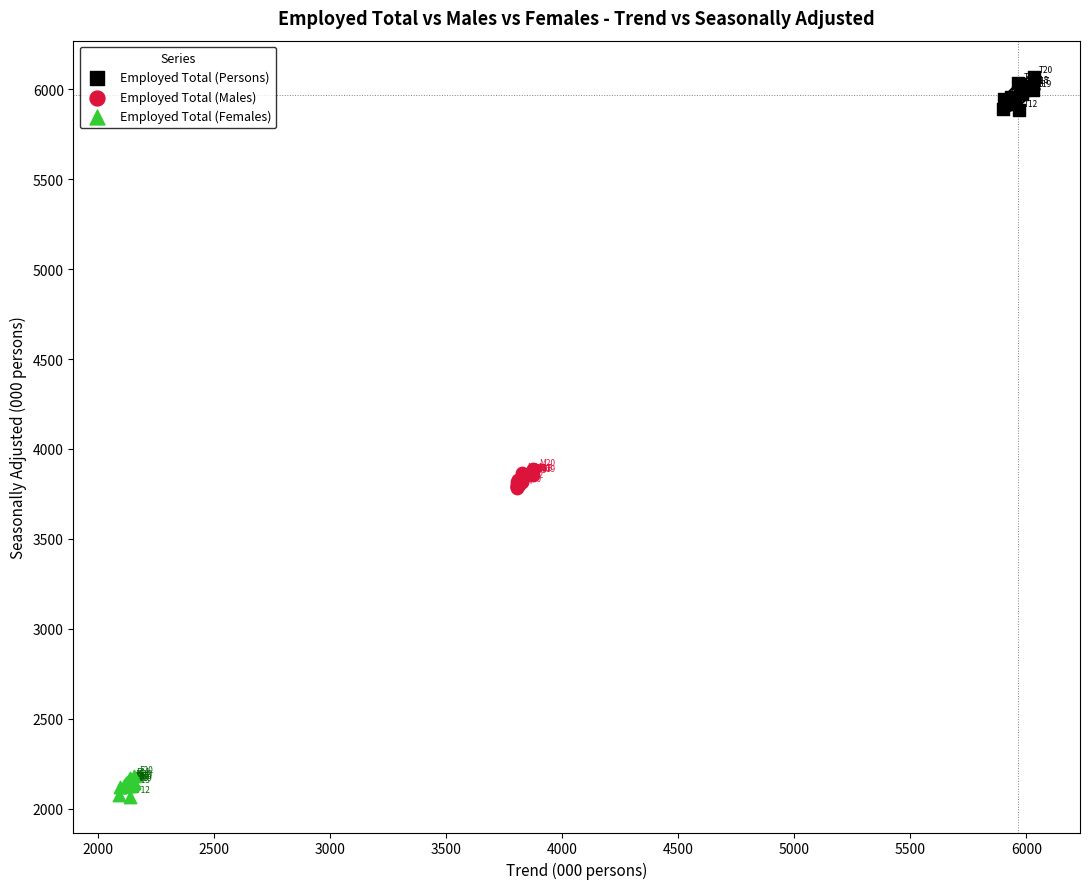

Which series has the largest Y range (max minus min)?

Employed Total (Persons)